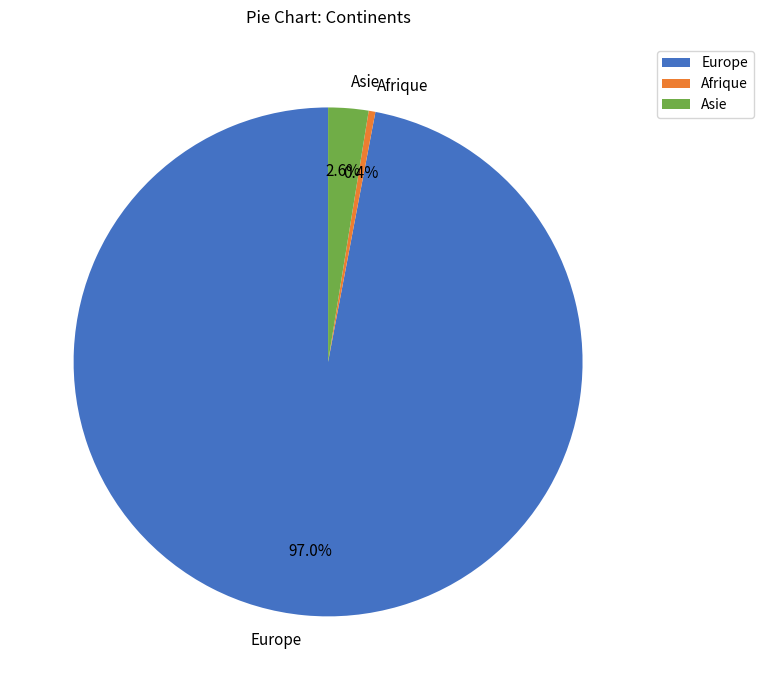

Rank the categories by value from highest to lowest.

Europe, Asie, Afrique